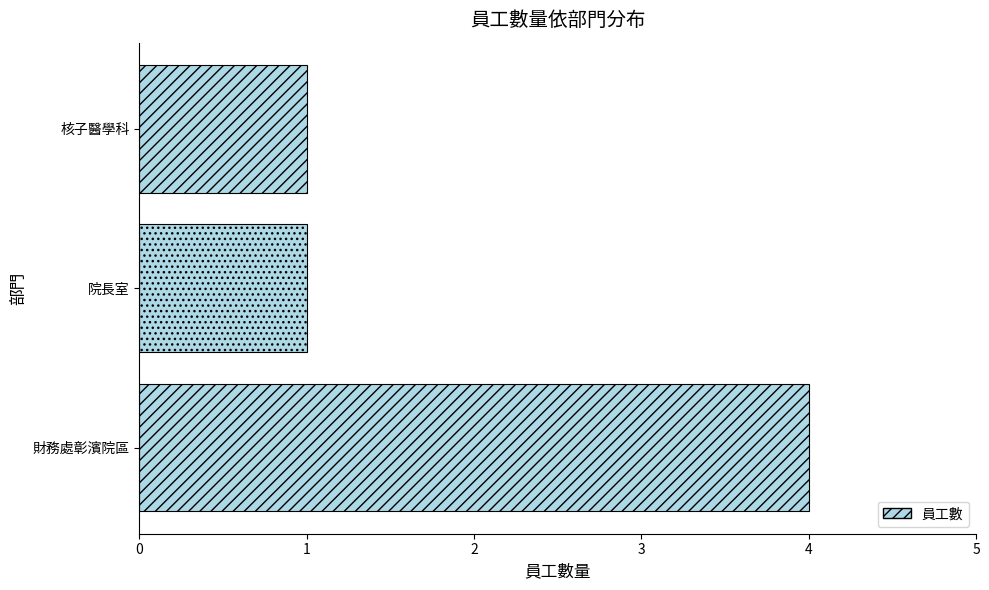

Count the values in the range 1 to 4.

3